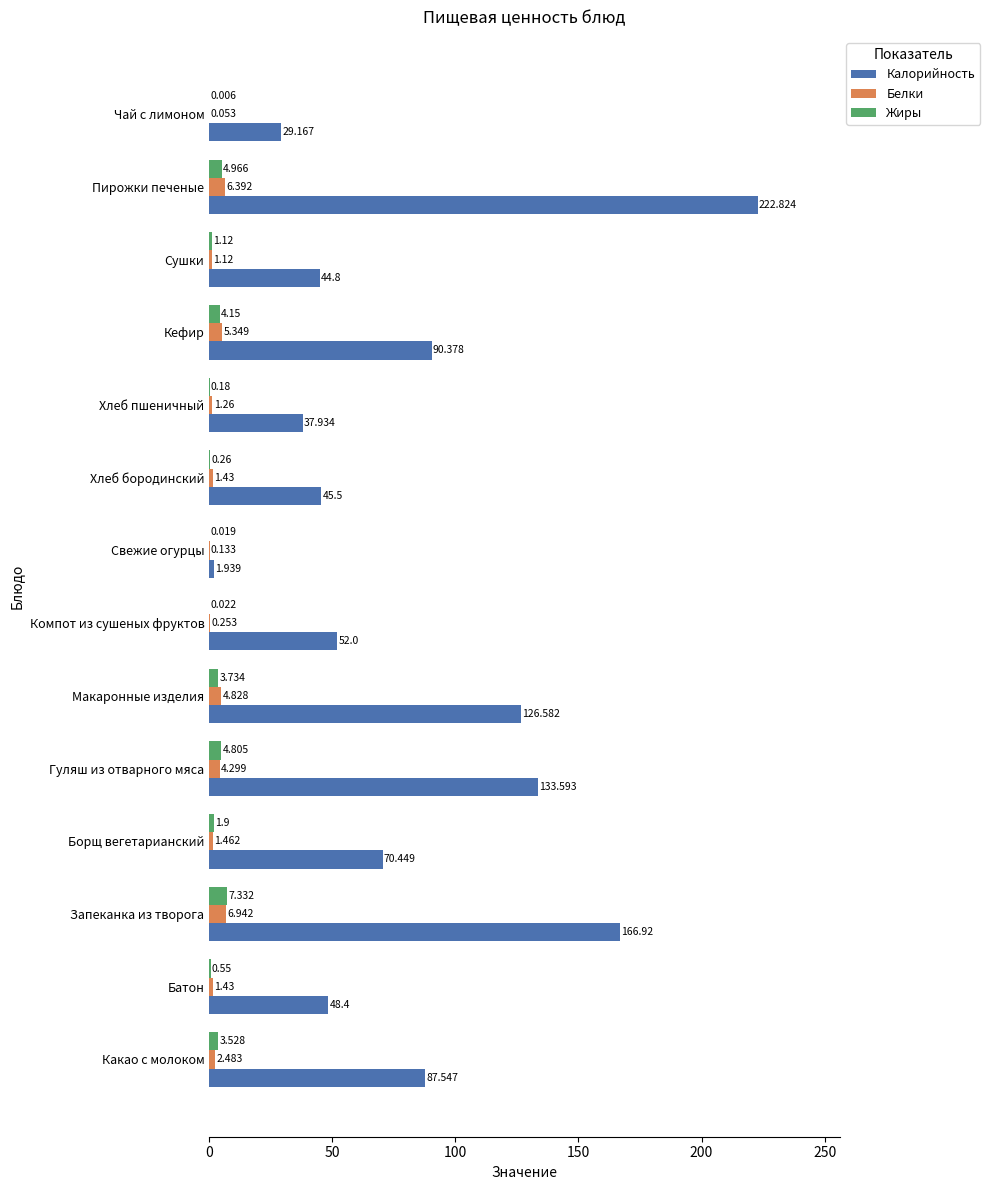

At which category does the chart reach its peak across all series?

Пирожки печеные